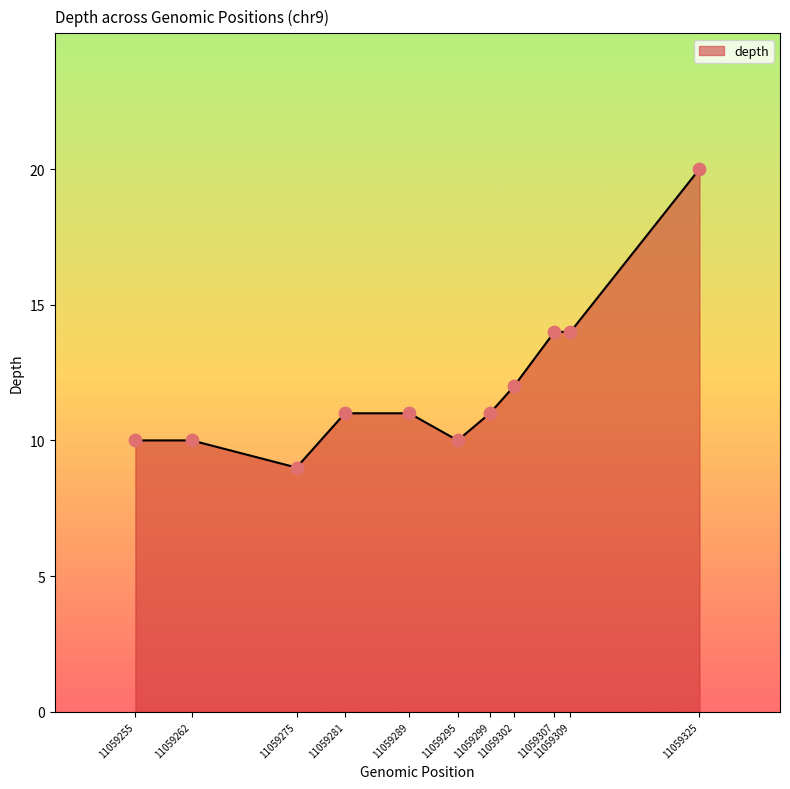

Which has a higher value, 11059281 or 11059295?

11059281